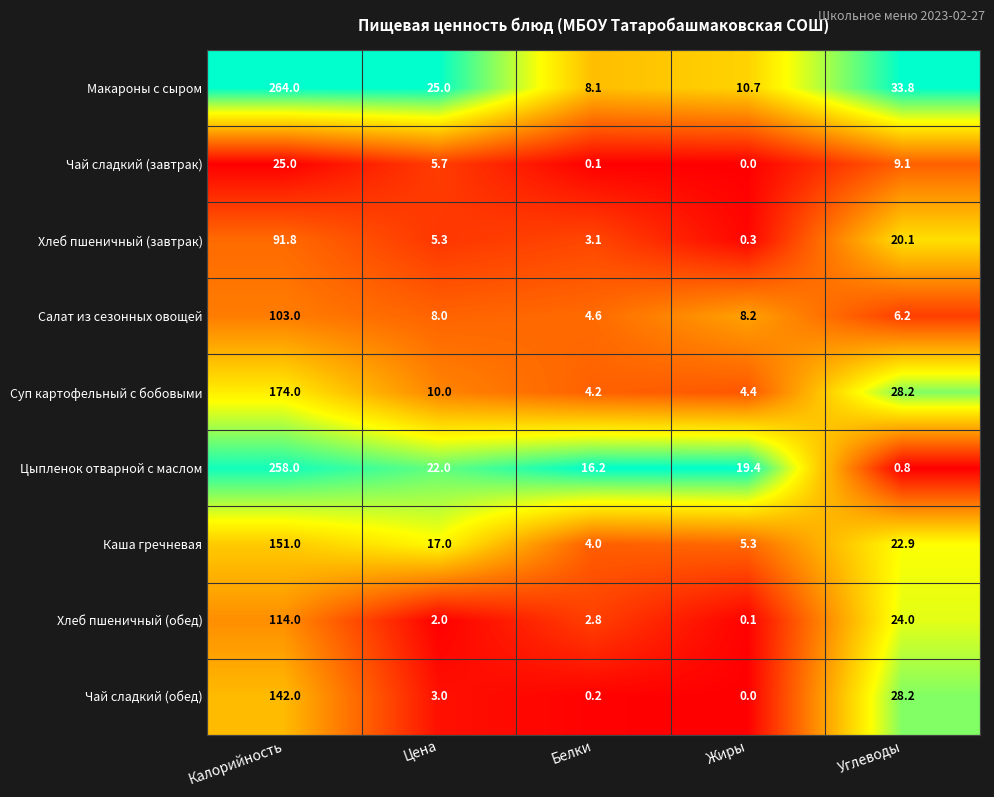

Is it true that Макароны с сыром equals 33.8 at Углеводы?

True